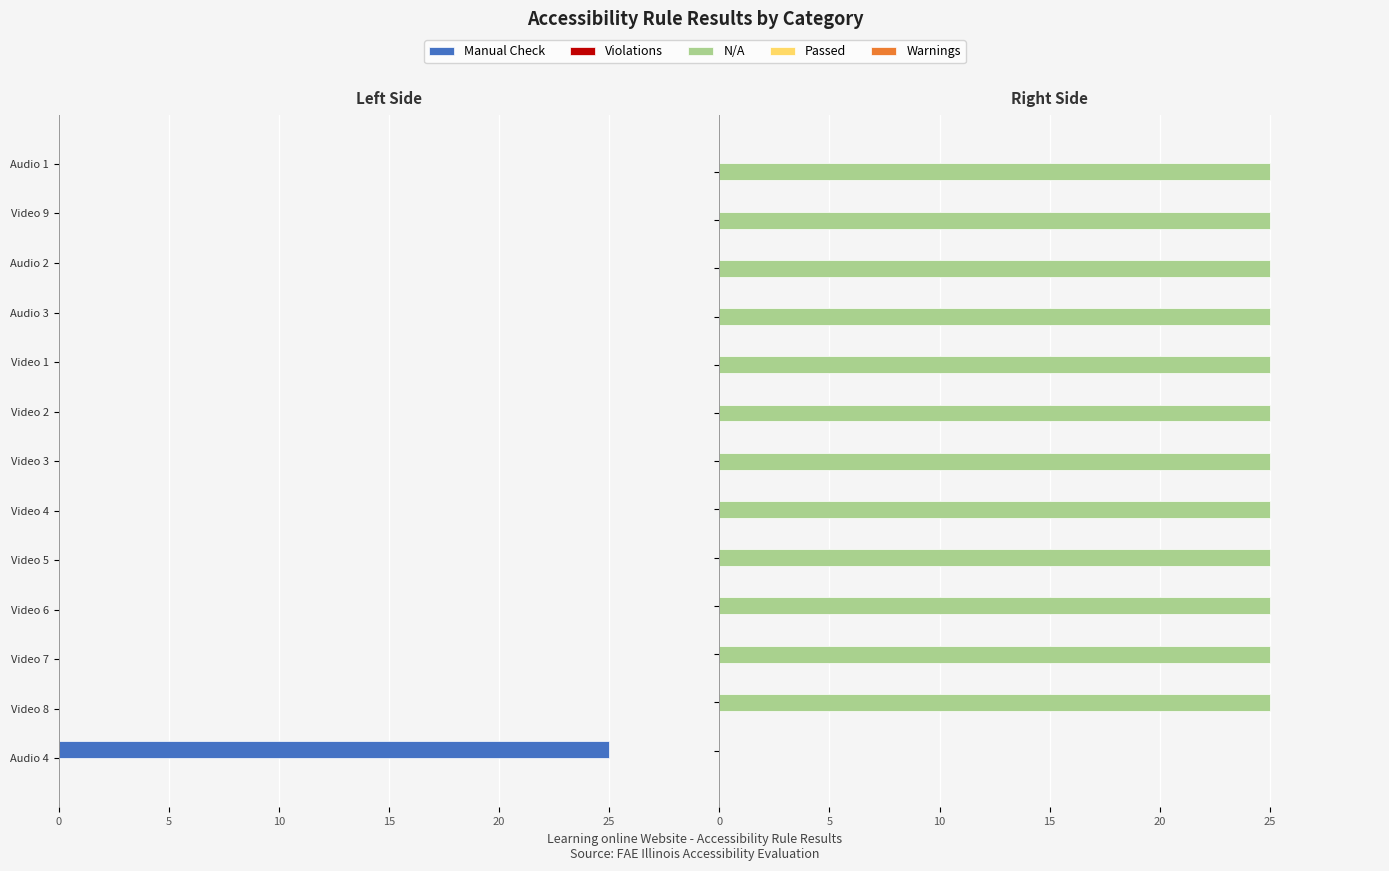

Are the bars horizontal?

Yes